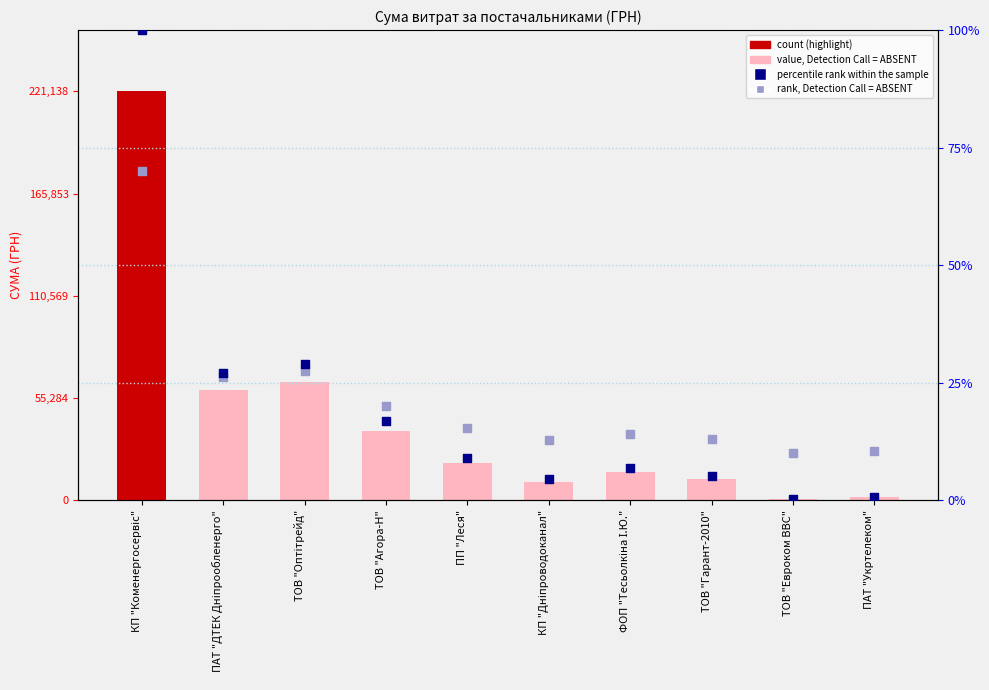

Which series has the largest Y range (max minus min)?

СУМА (ГРН)